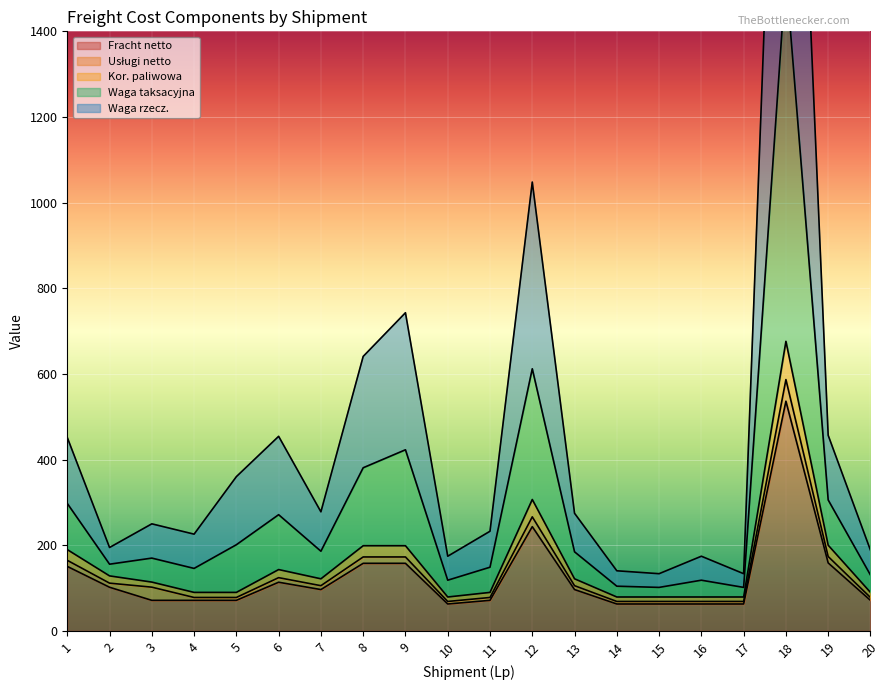

True or false: Waga taksacyjna and Fracht netto cross at least once.

False